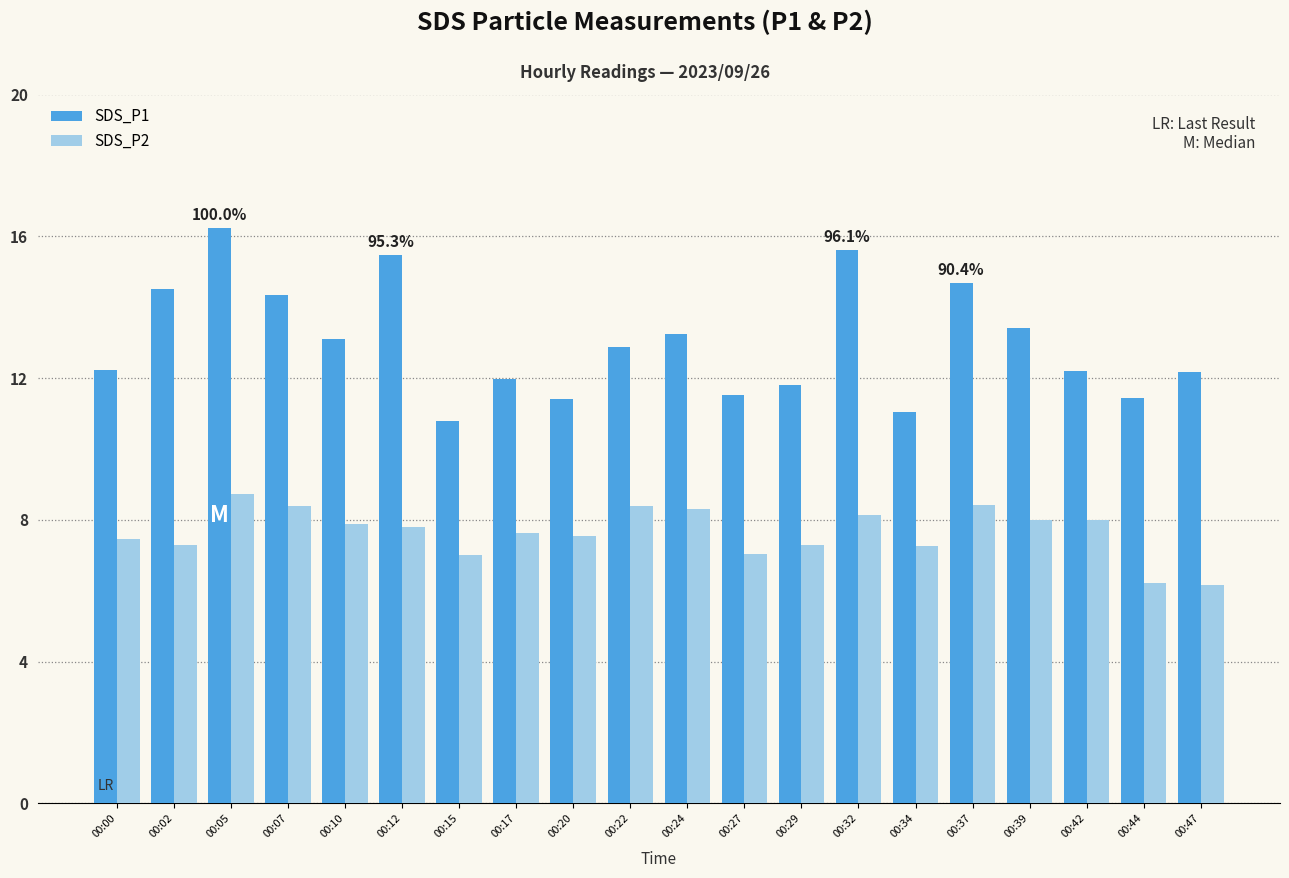

What is the difference between the highest and lowest values at 00:17?

4.3